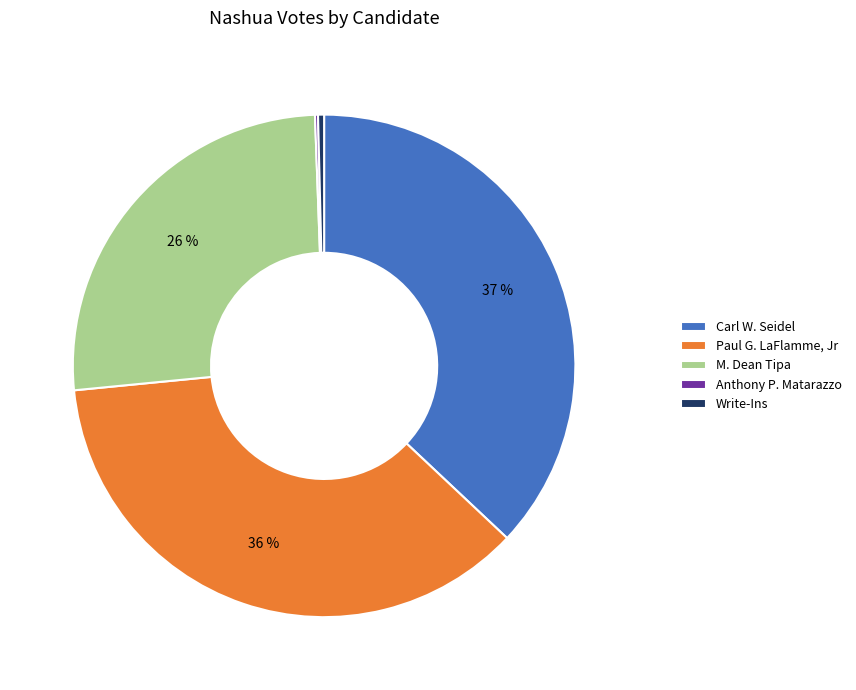

Does Carl W. Seidel represent more than half of the total?

No